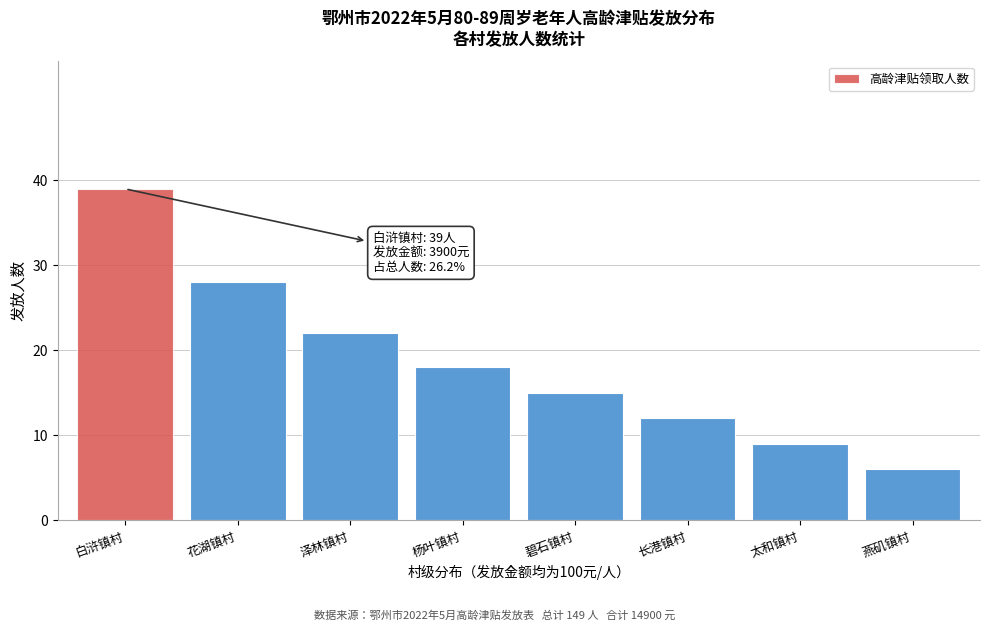

Reading right to left, list all the values displayed in this chart.

燕矶镇村=6	太和镇村=9	长港镇村=12	碧石镇村=15	杨叶镇村=18	泽林镇村=22	花湖镇村=28	白浒镇村=39